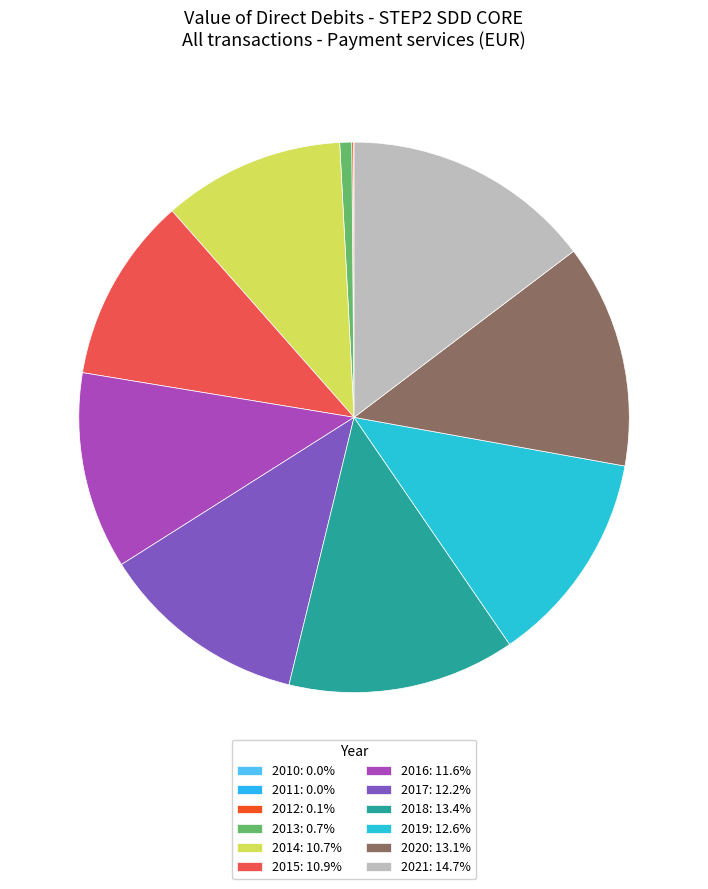

To the nearest percent, what is the difference between the largest and smallest slice percentages?

15%